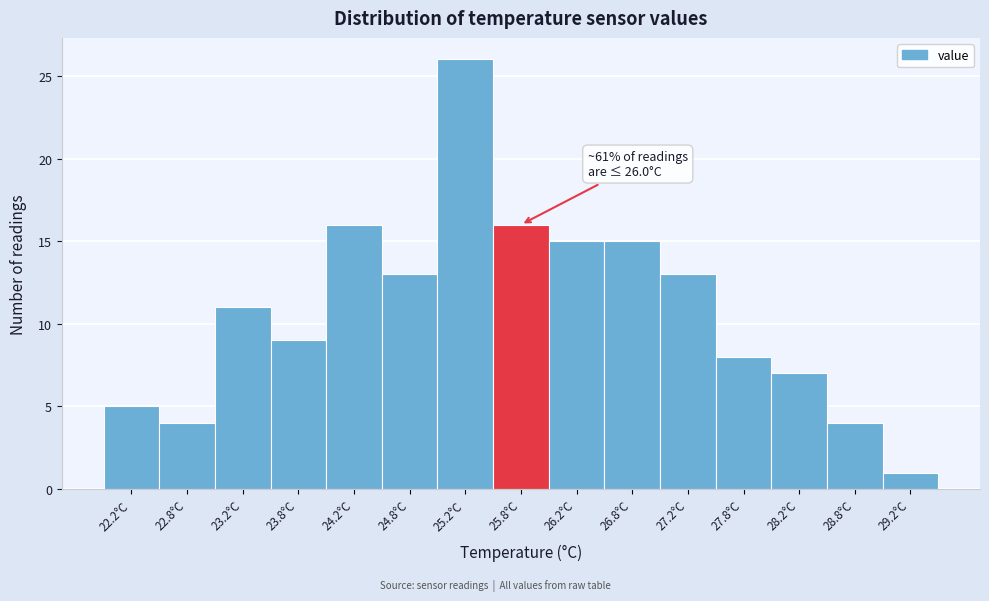

Which range on the x-axis has the tallest bar?

25.0 to 25.5